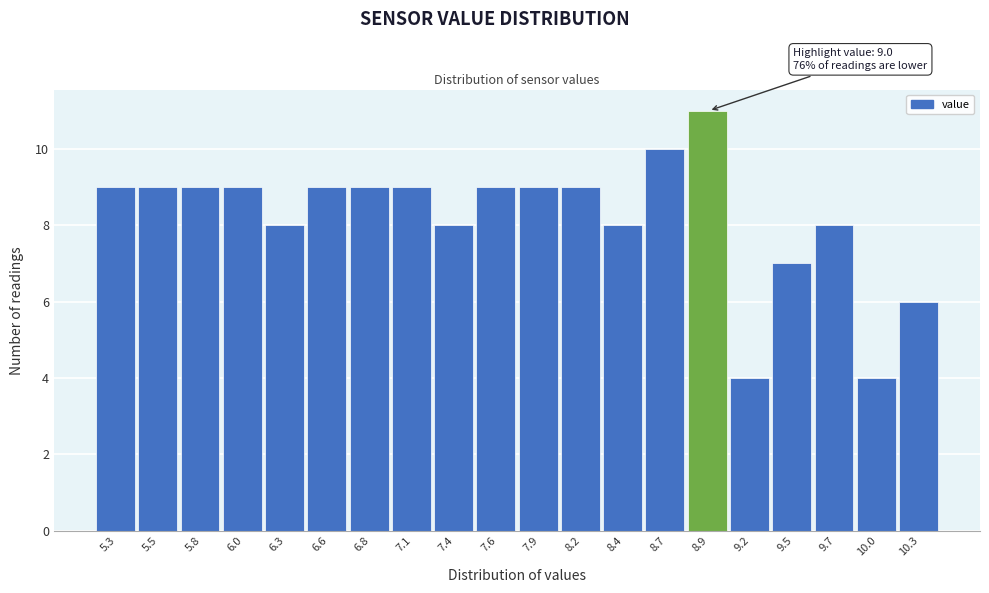

Reading right to left, what are all the values shown in this chart?

6	4	8	7	4	11	10	8	9	9	9	8	9	9	9	8	9	9	9	9